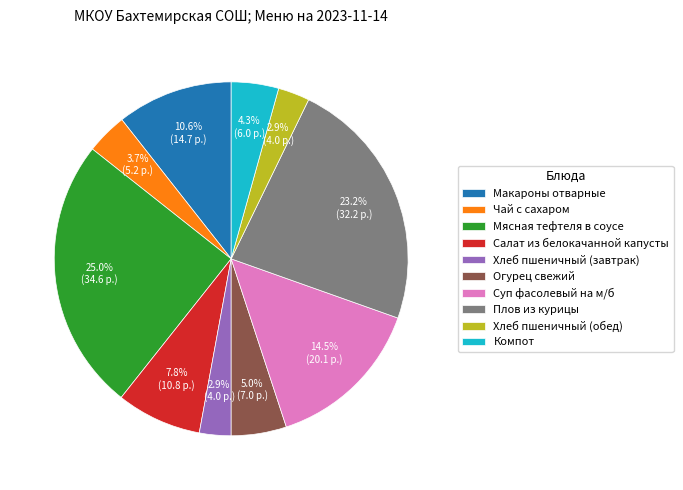

Is Хлеб пшеничный (обед) the majority of the pie?

No